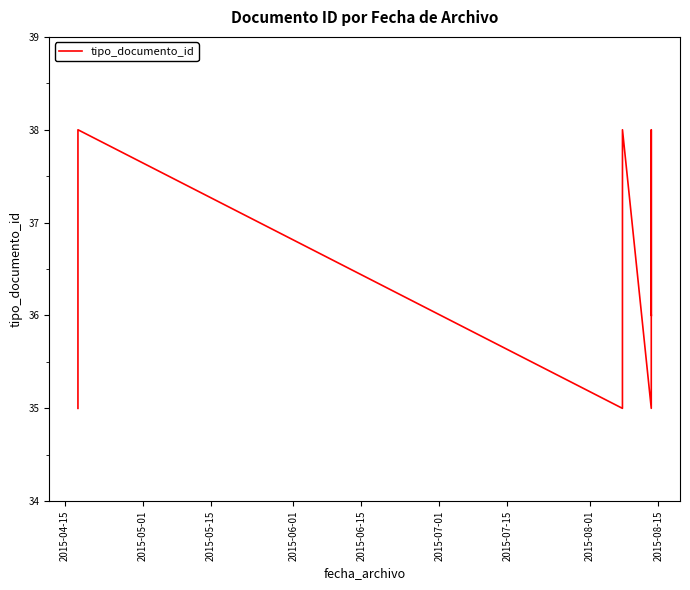

What is the label of the 6th point from the left?

2015-07-01